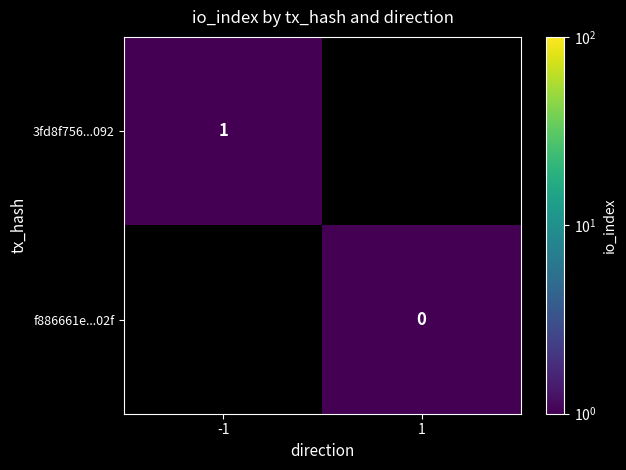

Between 1 and -1, which is larger?

-1